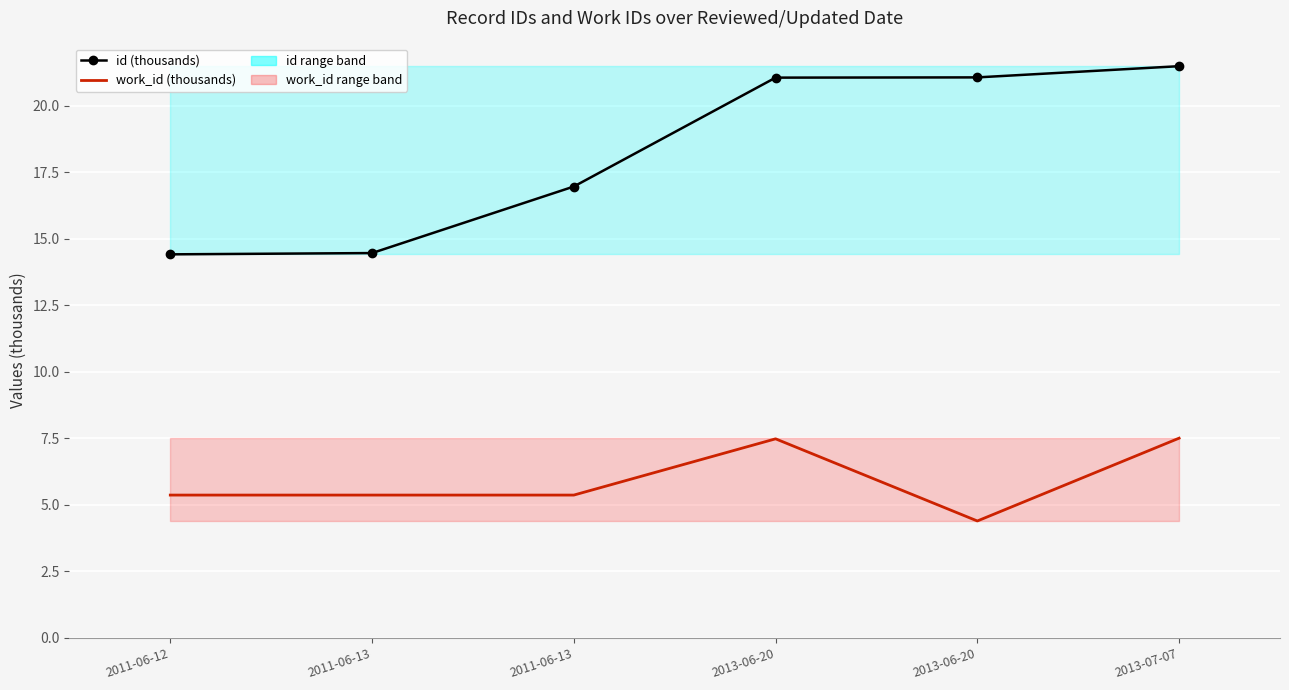

The value of id at 2011-06-13 is 17.0. True or false?

True